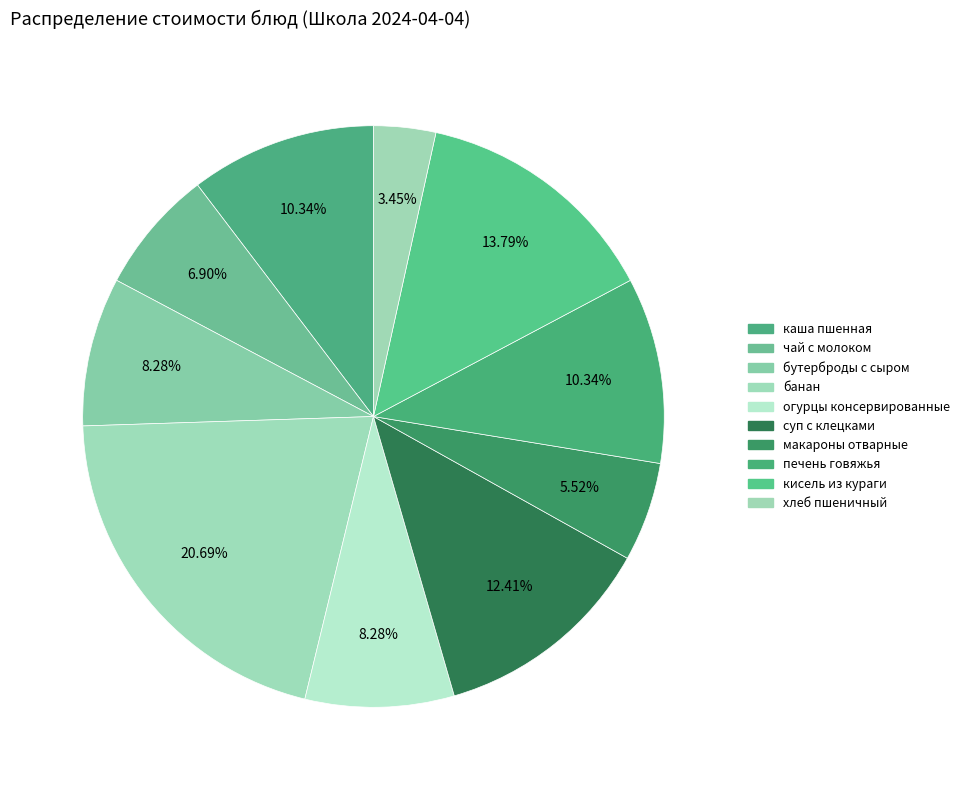

Is it true that кисель из кураги is 1% of the pie?

False